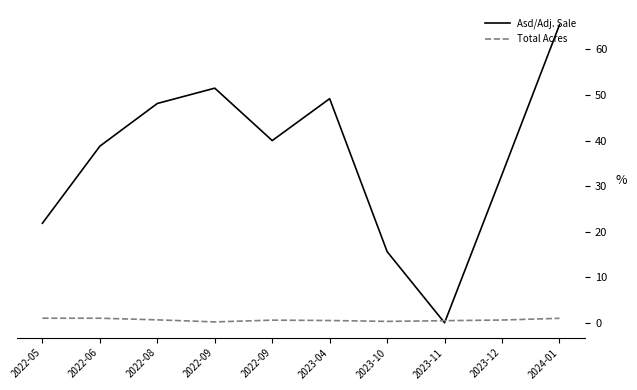

Which category has the highest value in the Total Acres series?

2022-05